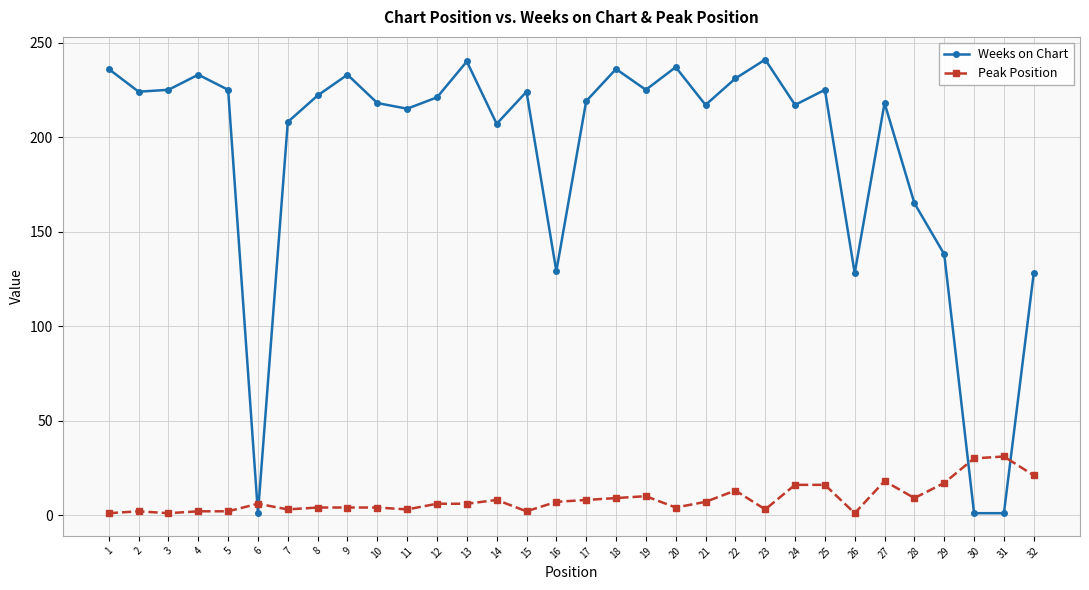

Which series changed the most between 8 and 28?

Weeks on Chart